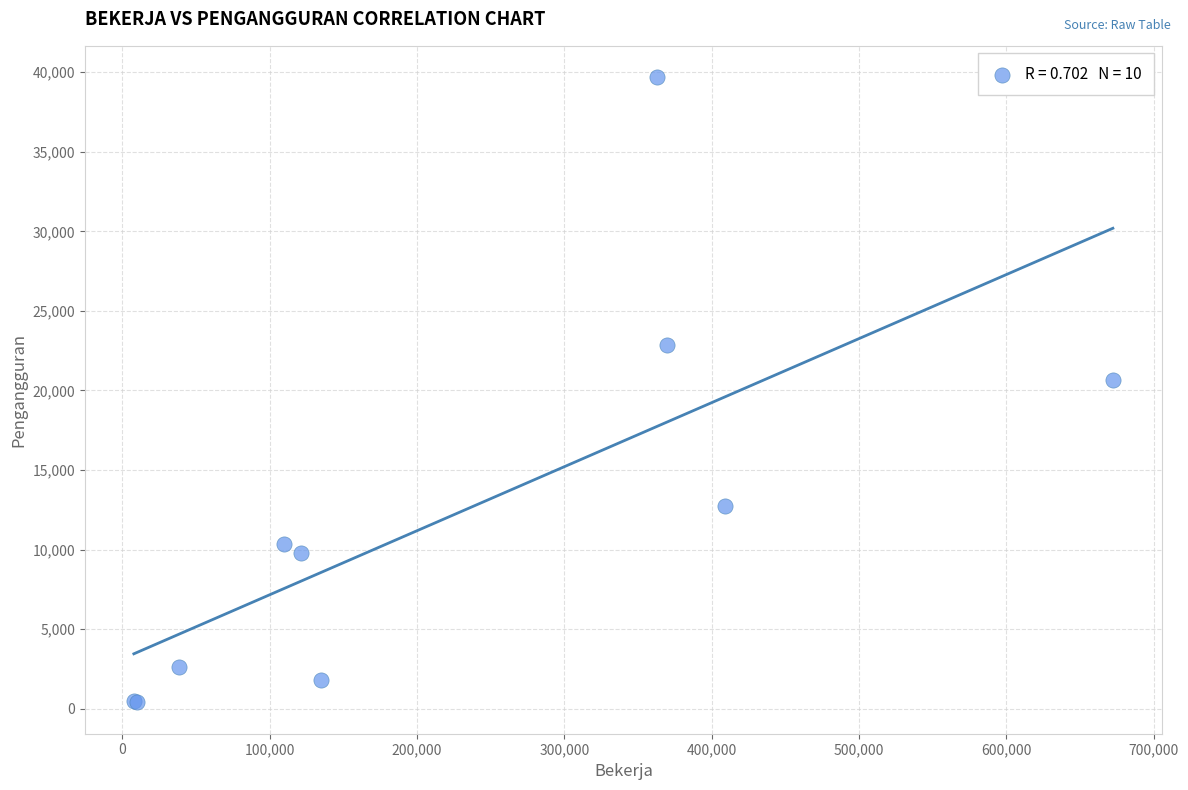

What Y value in the scatter plot is closest to 20042?

20650